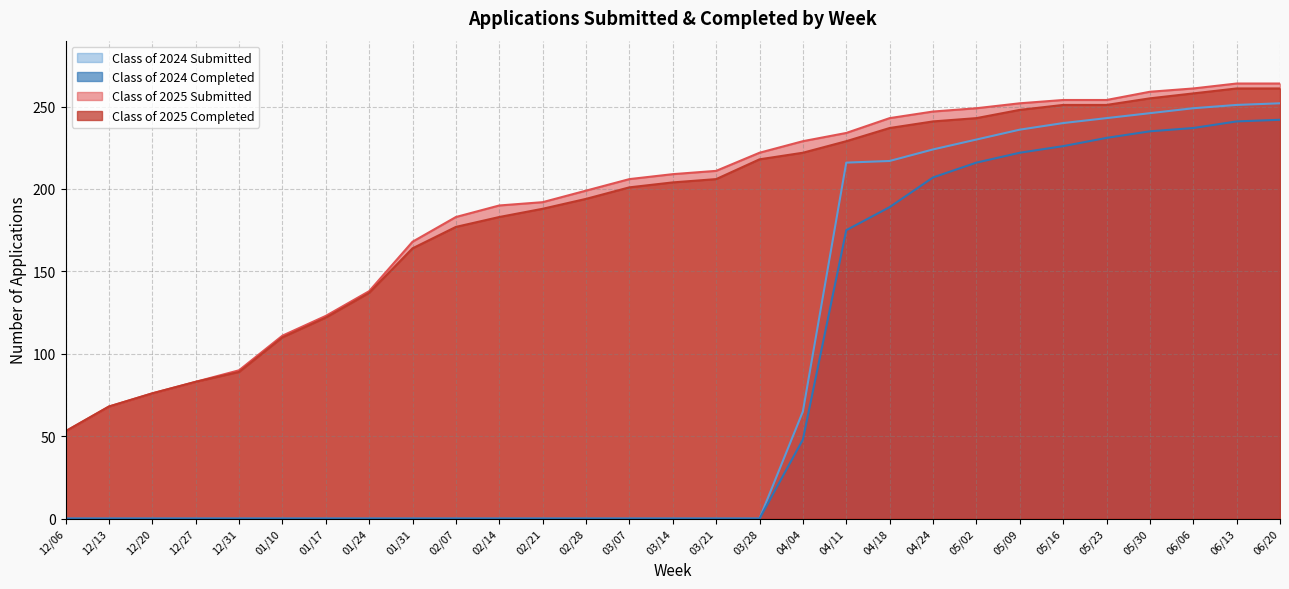

What is the value of the Class of 2024 Completed point at the 29th from the left?

242